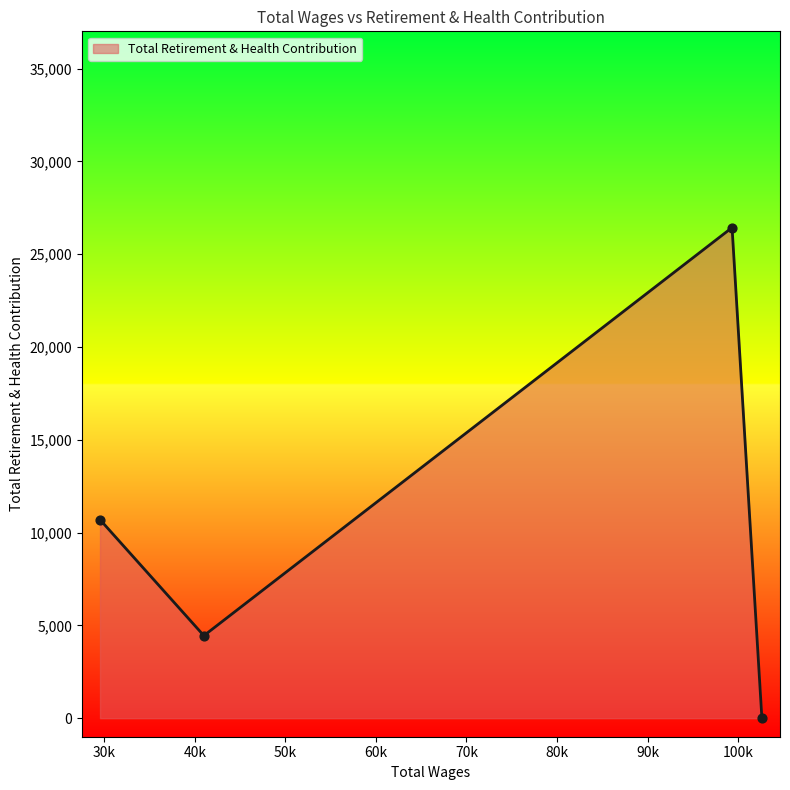

What is the greatest value displayed?

26435